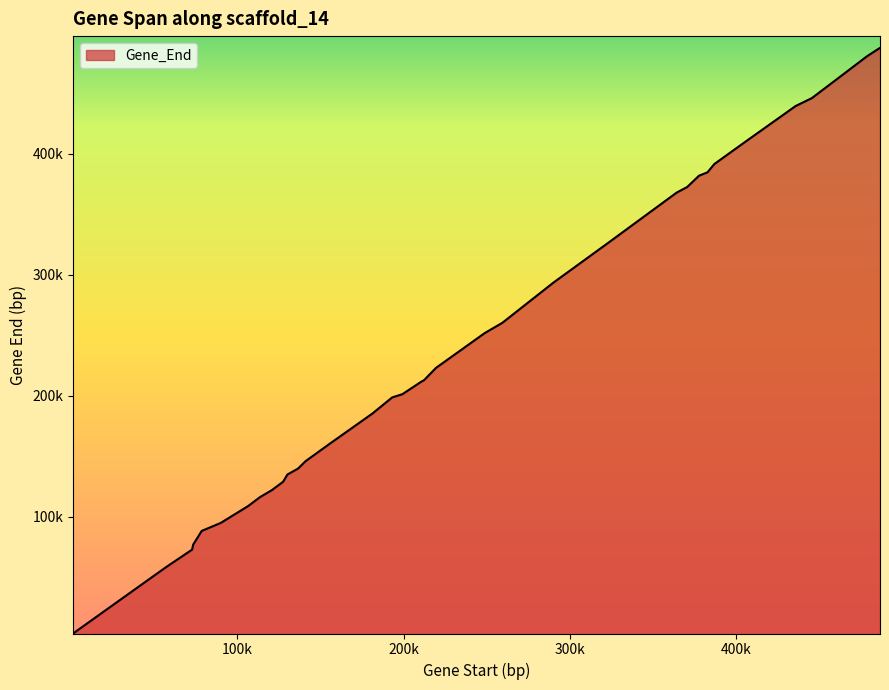

What is the difference between the second highest and second lowest values?

434222